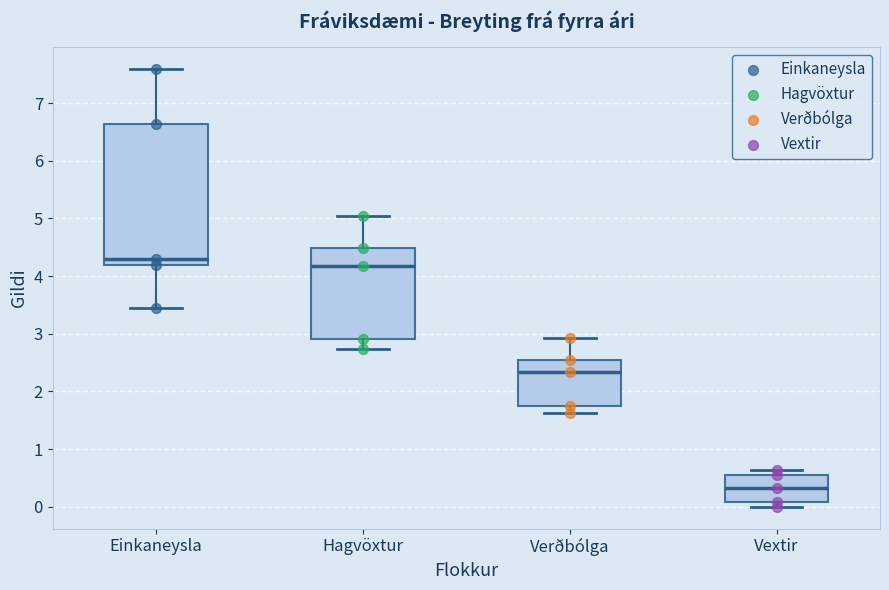

Where does the median line of the box for Vextir sit on the y-axis? The values are not printed on the chart, so give them approximately, as read against the axis.

0.3